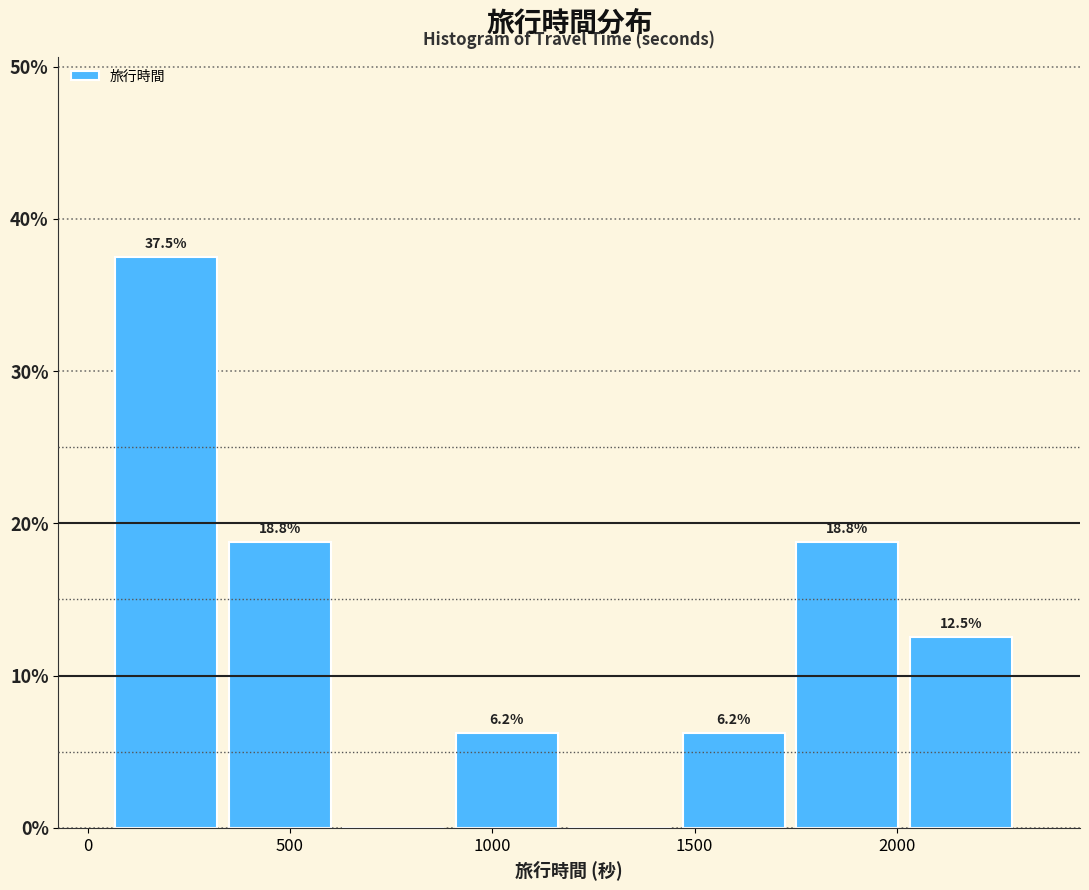

Over which range of the x-axis is the bar tallest?

50 to 350